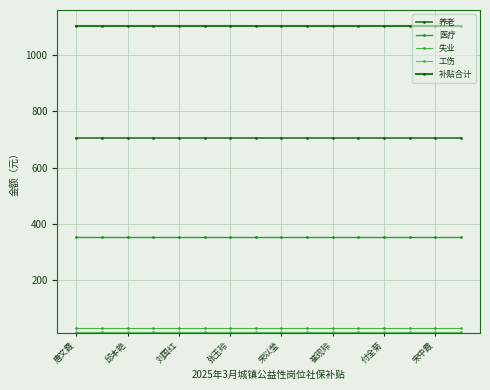

Count the number of data series in this chart.

5